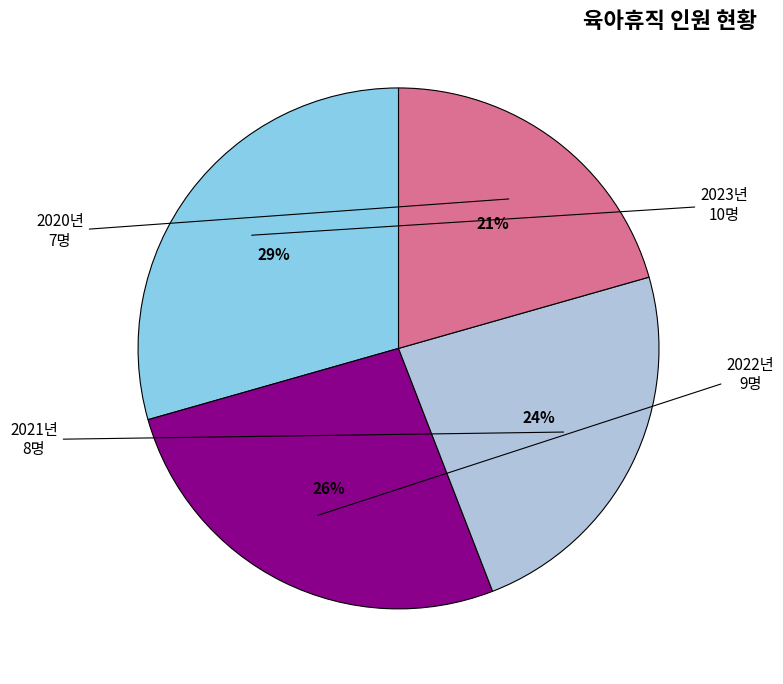

Does any single category account for the majority?

No